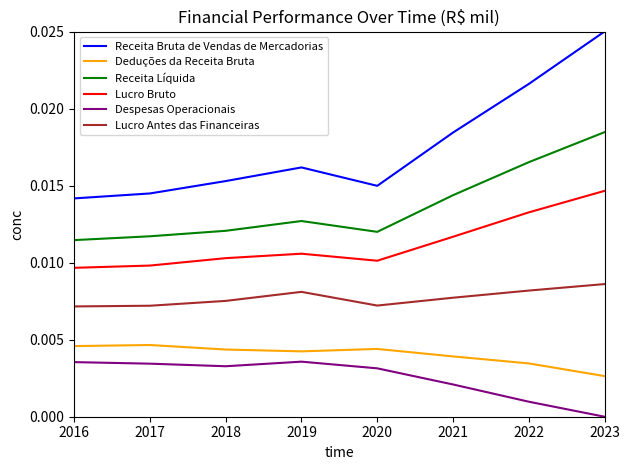

Which series has the widest spread of values?

Receita Bruta de Vendas de Mercadorias